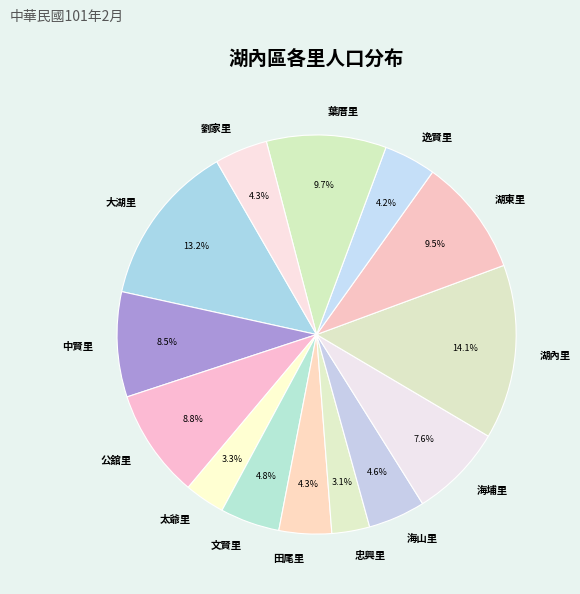

Between 海埔里 and 葉厝里, which is larger?

葉厝里